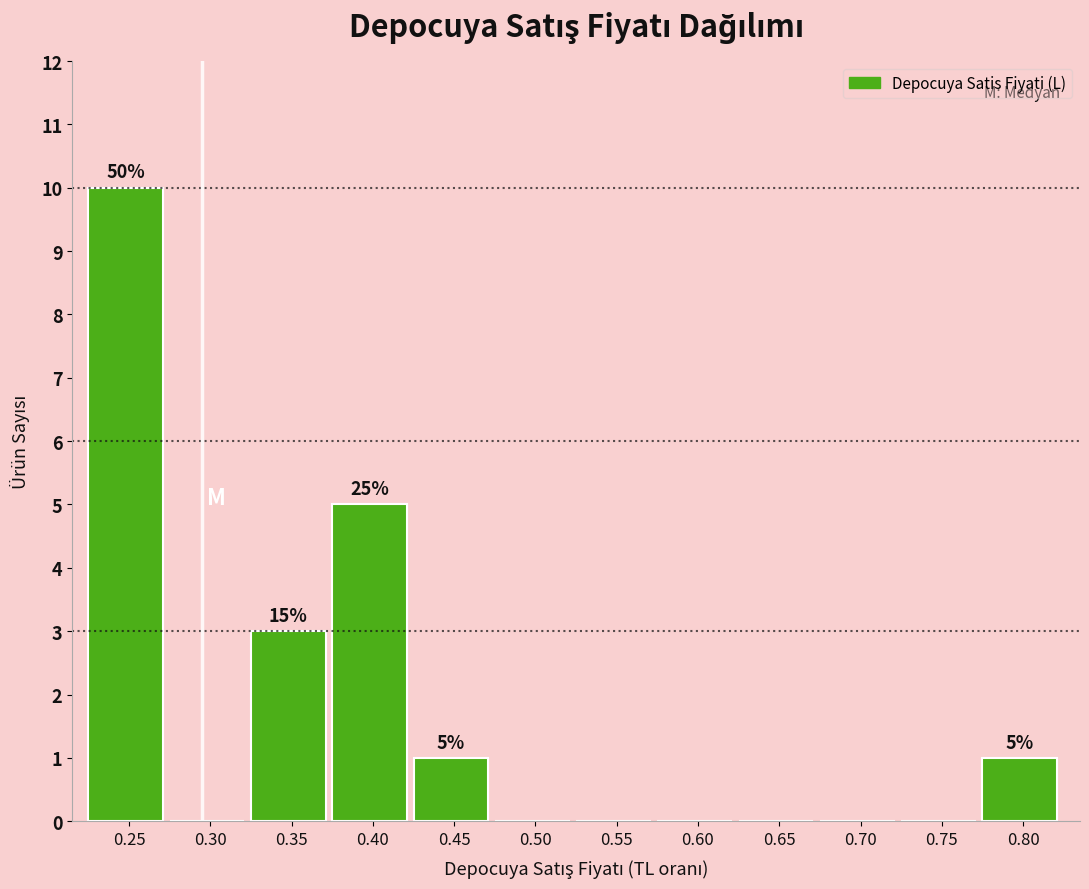

Reading right to left, list all the values displayed in this chart.

0.80=1	0.75=0	0.70=0	0.65=0	0.60=0	0.55=0	0.50=0	0.45=1	0.40=5	0.35=3	0.30=0	0.25=10